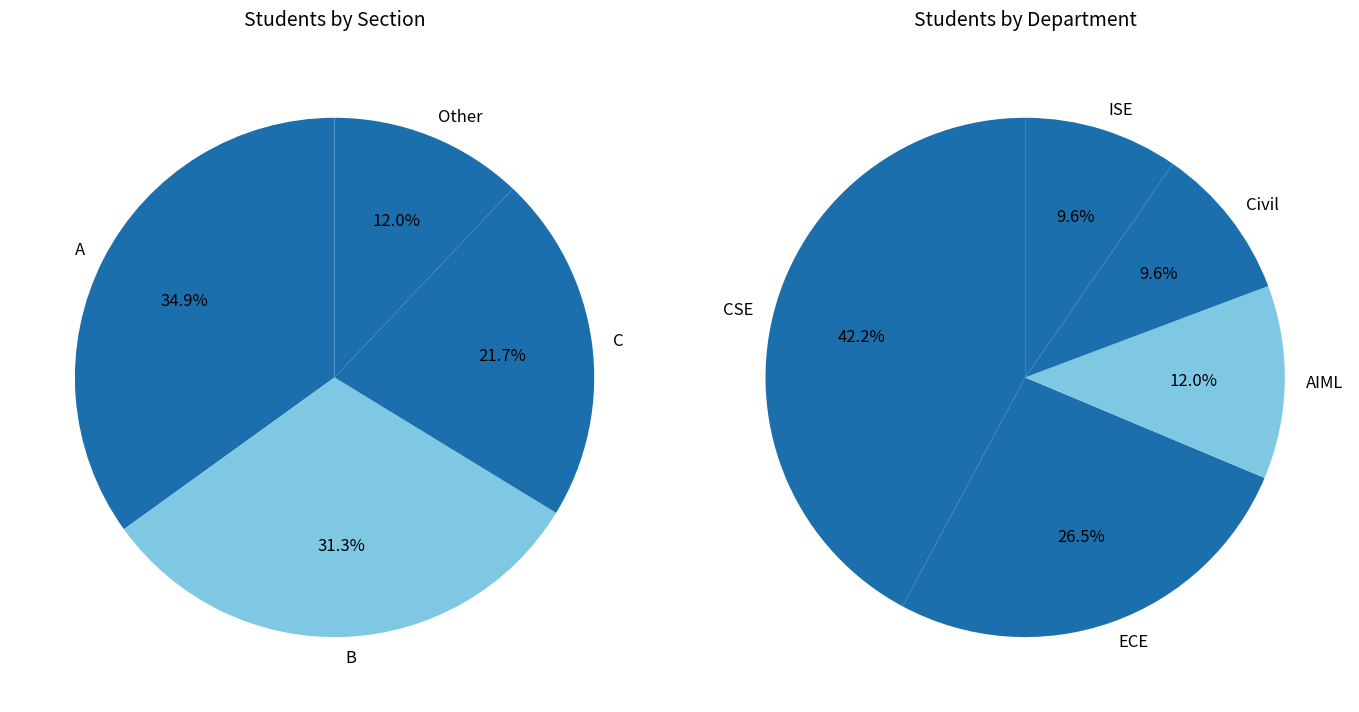

Which has a higher value, Other or C?

C